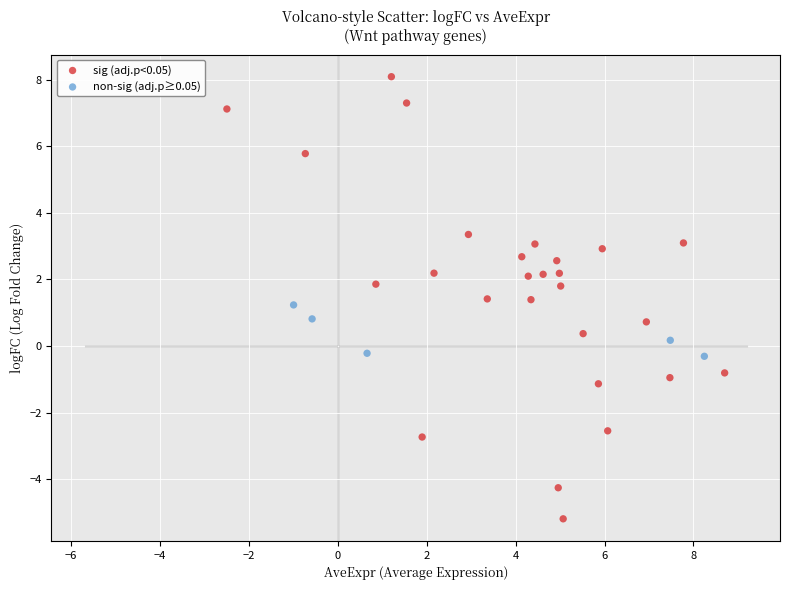

Which series contains the lowest Y value?

sig (adj.p<0.05)